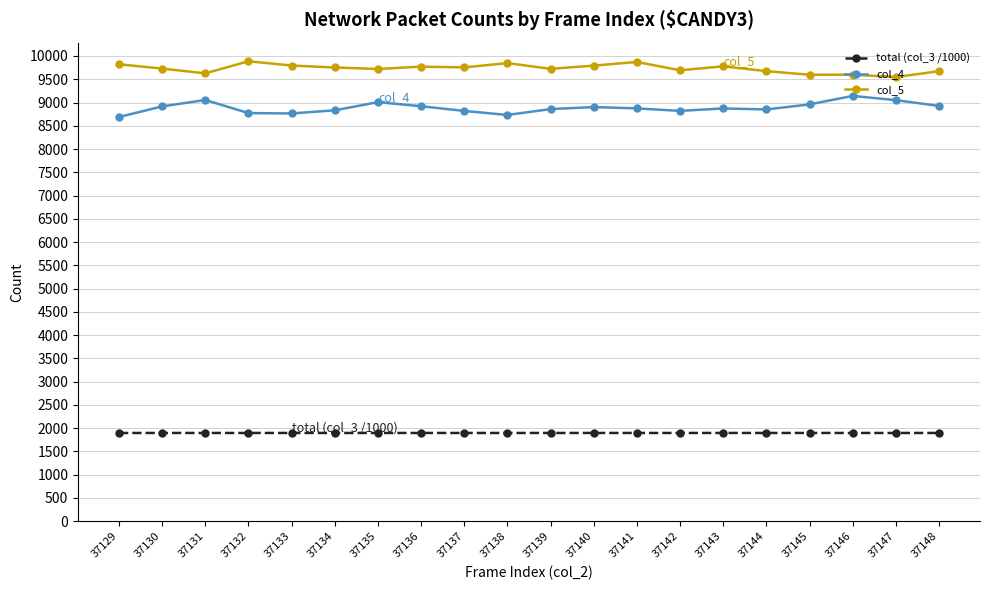

True or false: col_4 has more than 1 points higher than both neighbors.

True